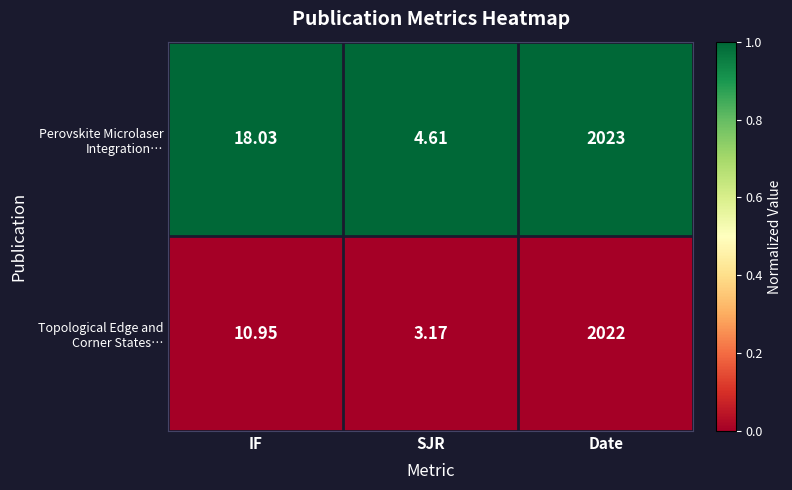

Which label corresponds to the largest value in the chart?

Date